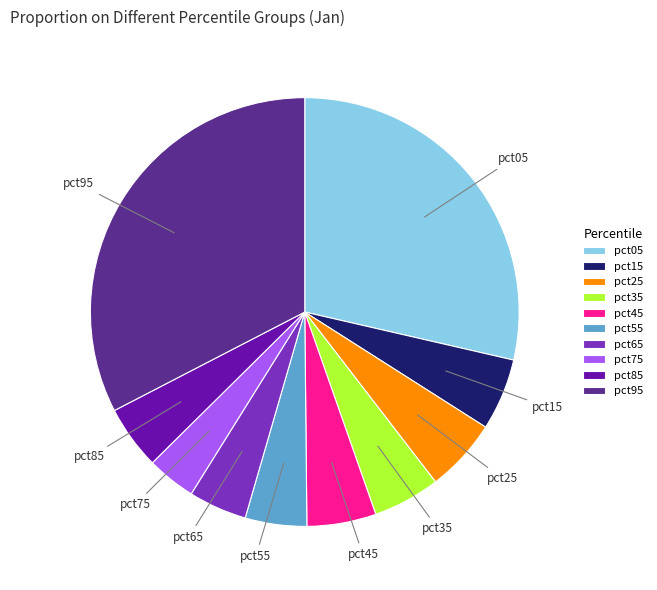

Is the sum of pct15 and pct95 greater than half?

No